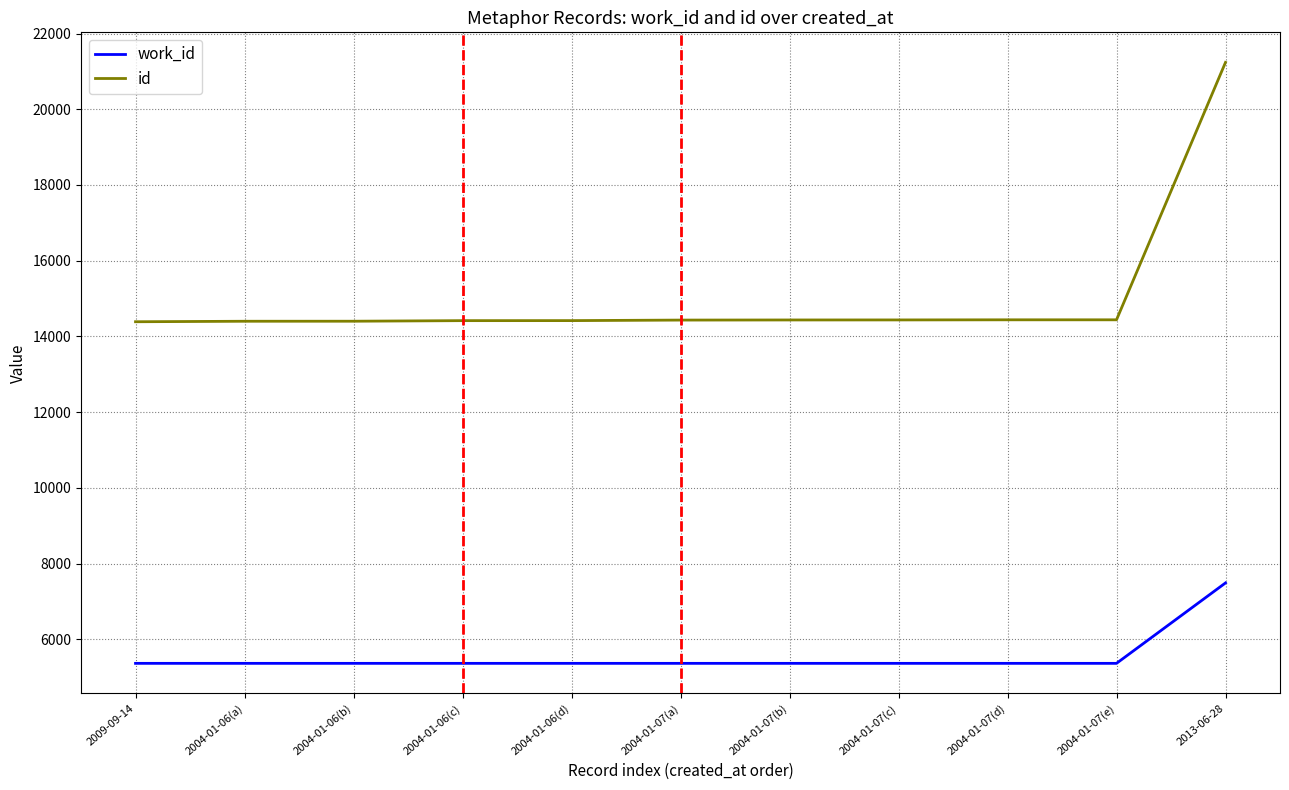

Which series changed the most between 2009-09-14 and 2013-06-28?

id